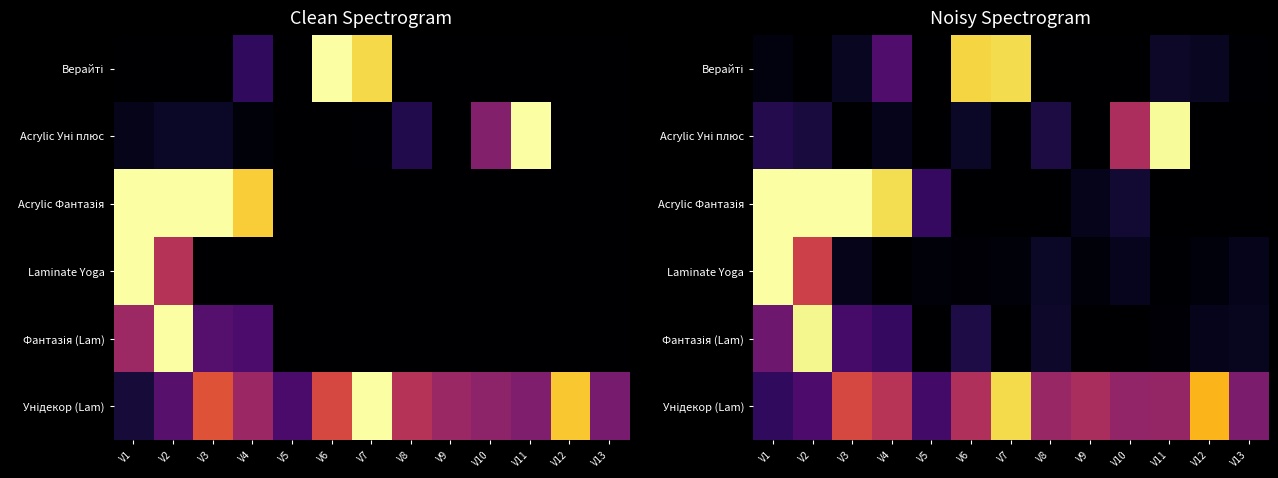

At which category is the sum across all series the highest?

V2